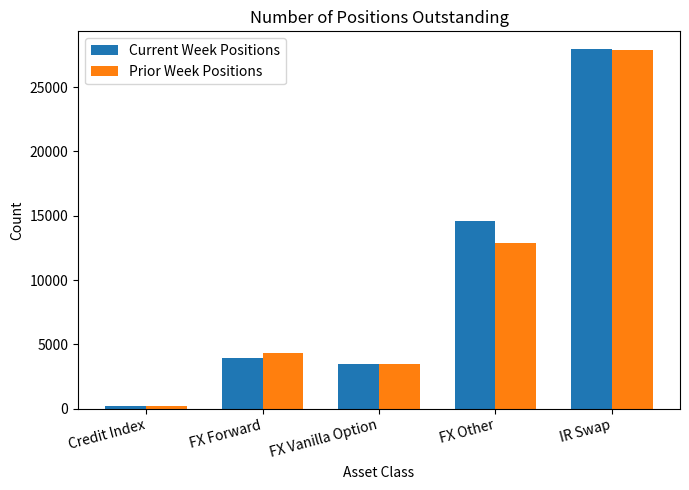

What is the difference between the second highest and second lowest values in the Current Week Positions series?

11155